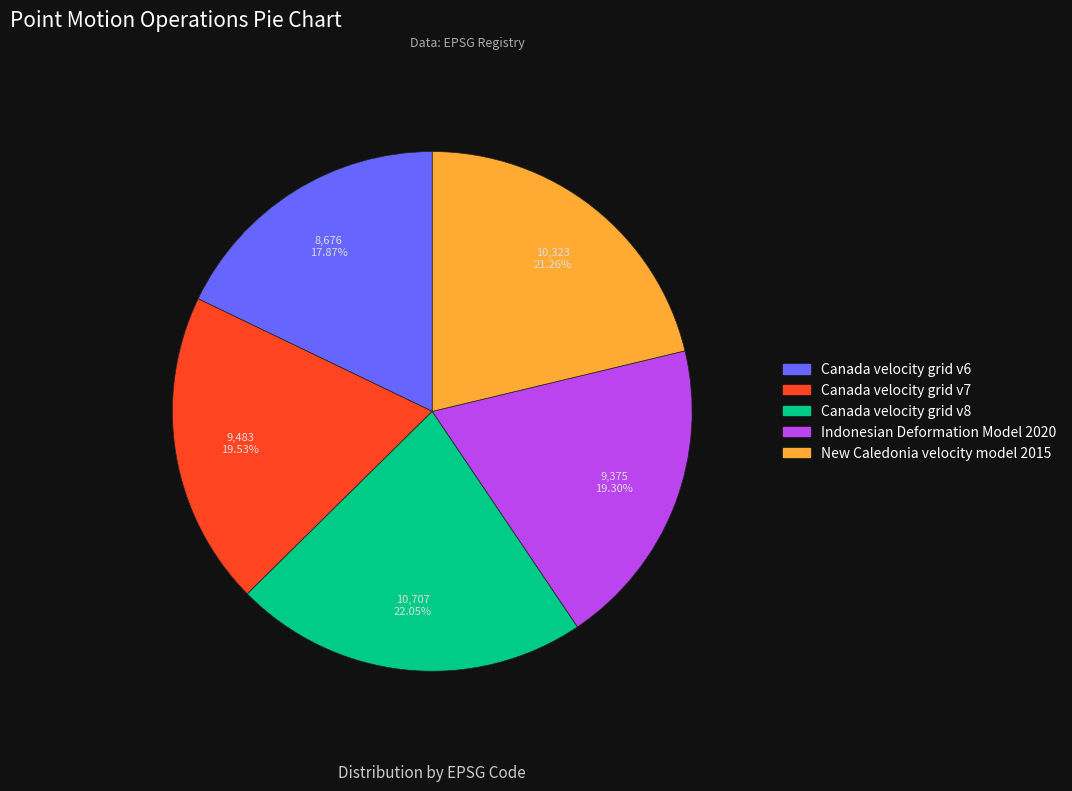

Between Indonesian Deformation Model 2020 and New Caledonia velocity model 2015, which is larger?

New Caledonia velocity model 2015